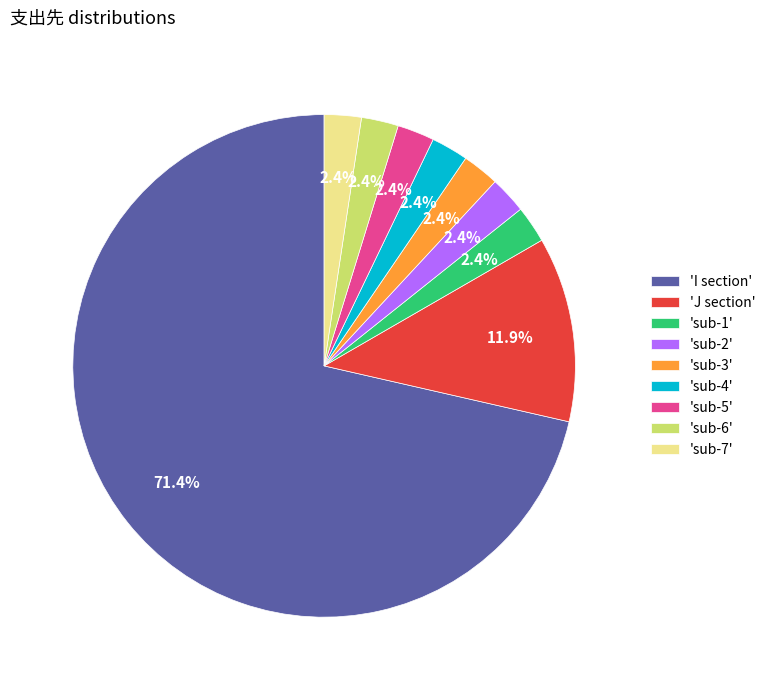

Which category has the biggest portion of the pie?

'I section'